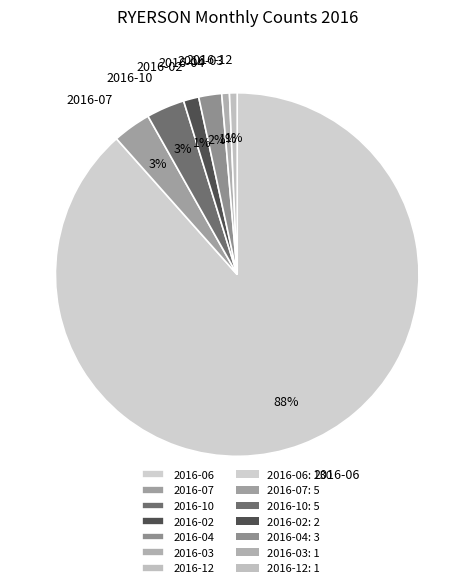

Is it true that 2016-10 is 14% of the pie?

False